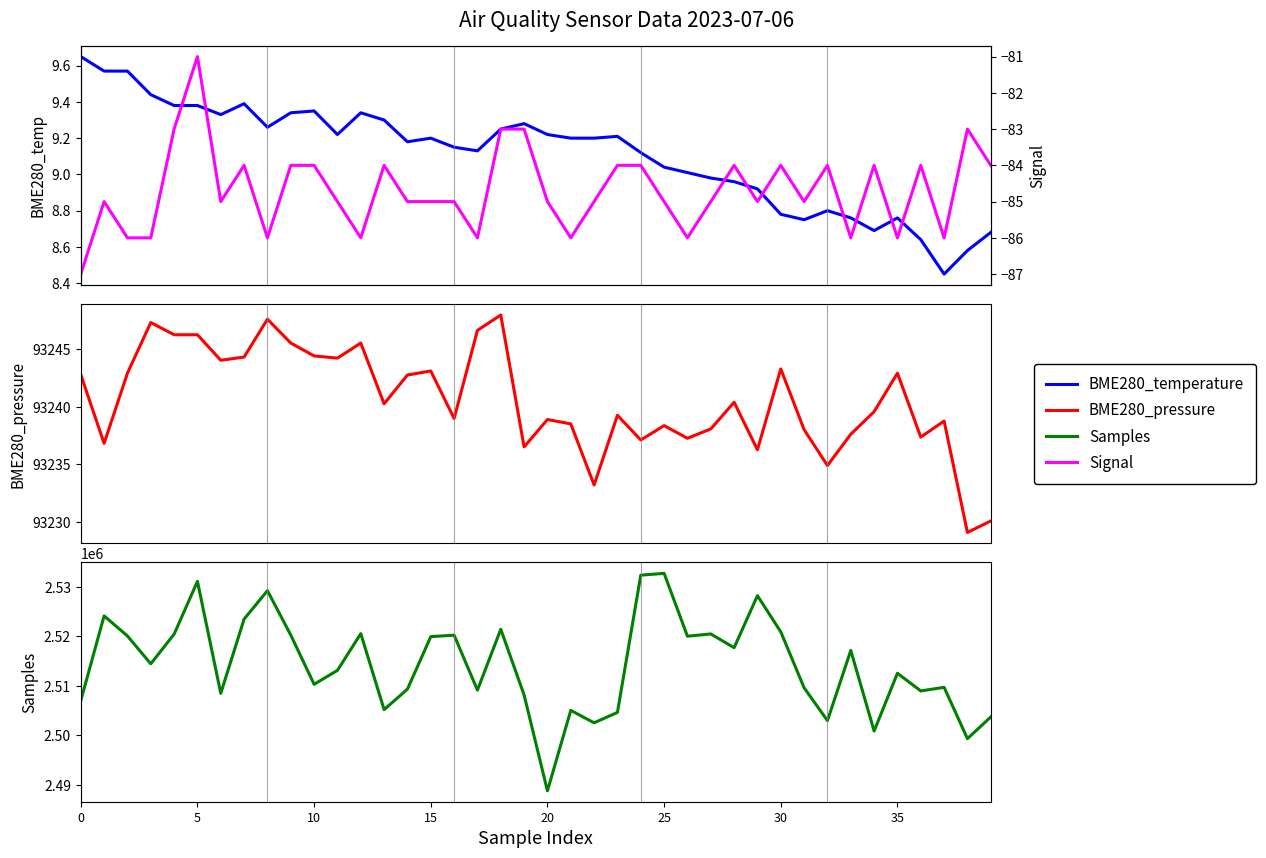

Where is Samples nearest to the value 2510769?

10